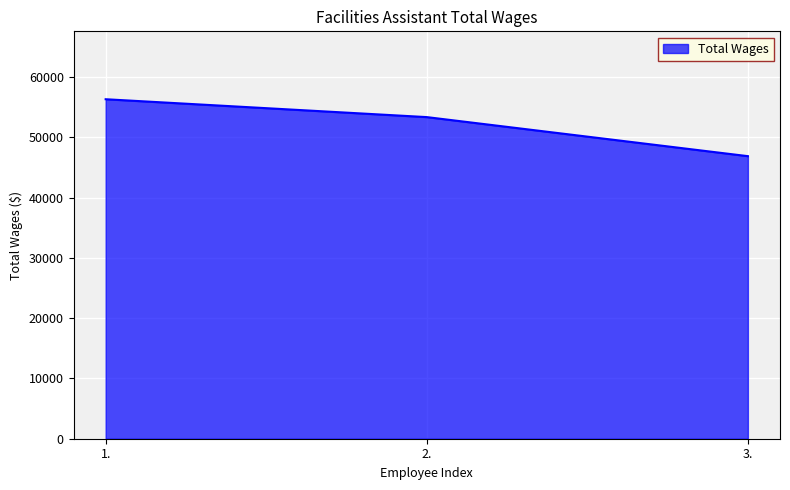

At which label is the value closest to 51584?

2.